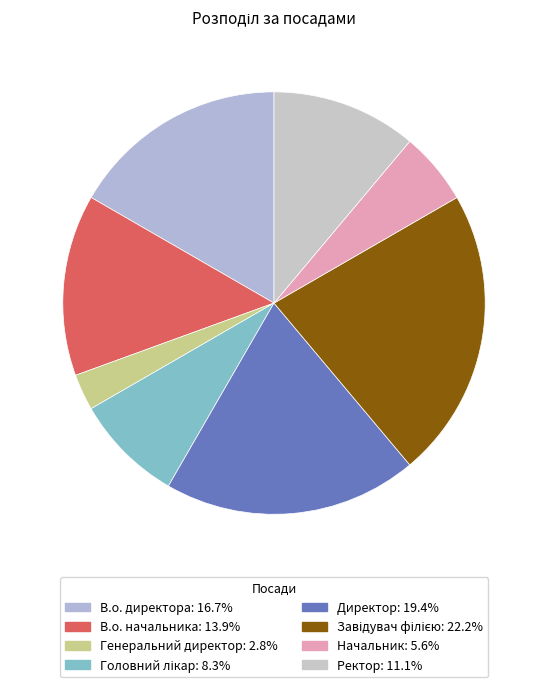

Count the number of slices in the pie.

8